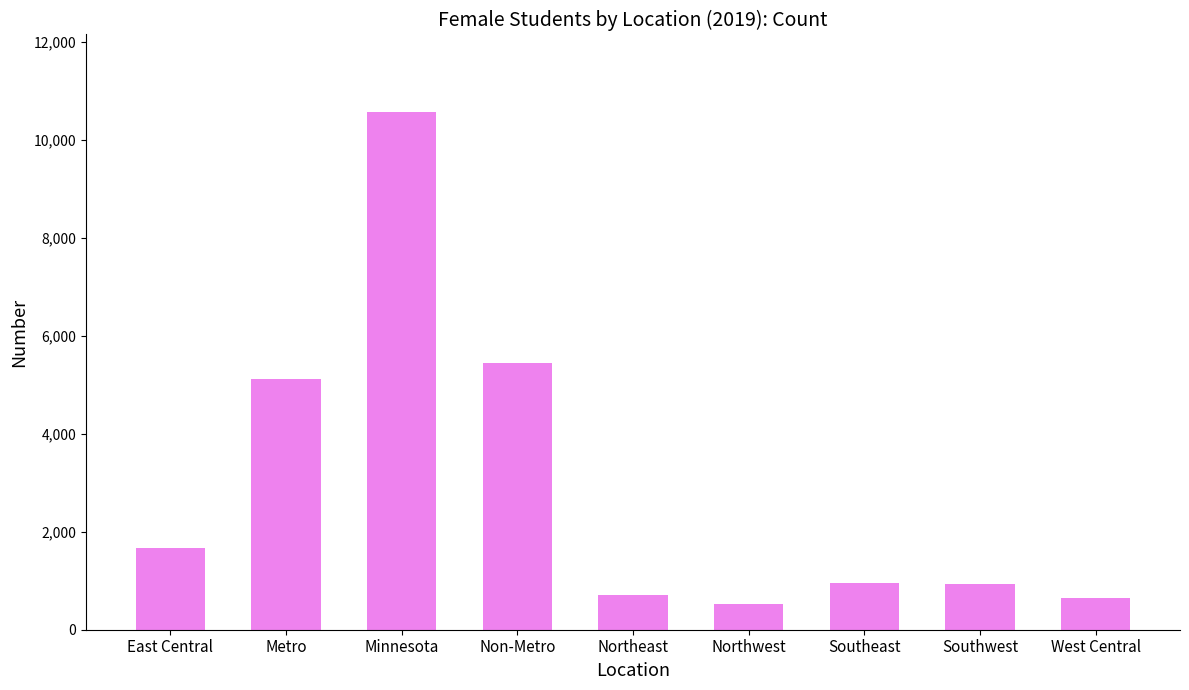

How many categories are shown in the chart?

9